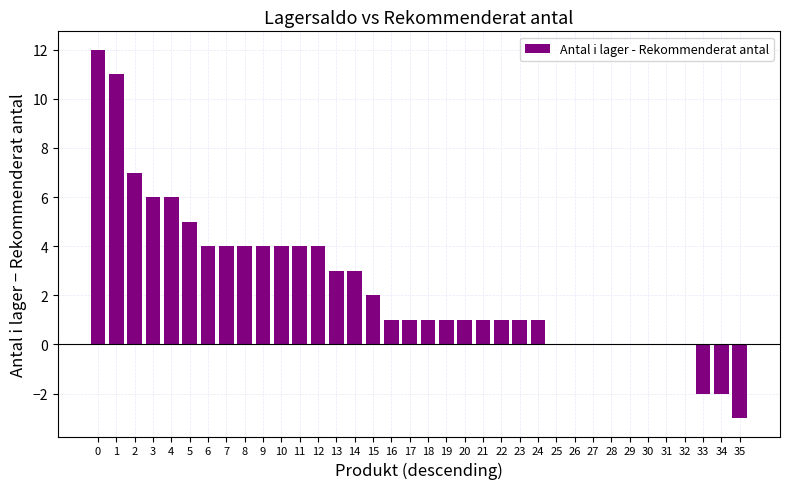

The value at 34 is -2. True or false?

True